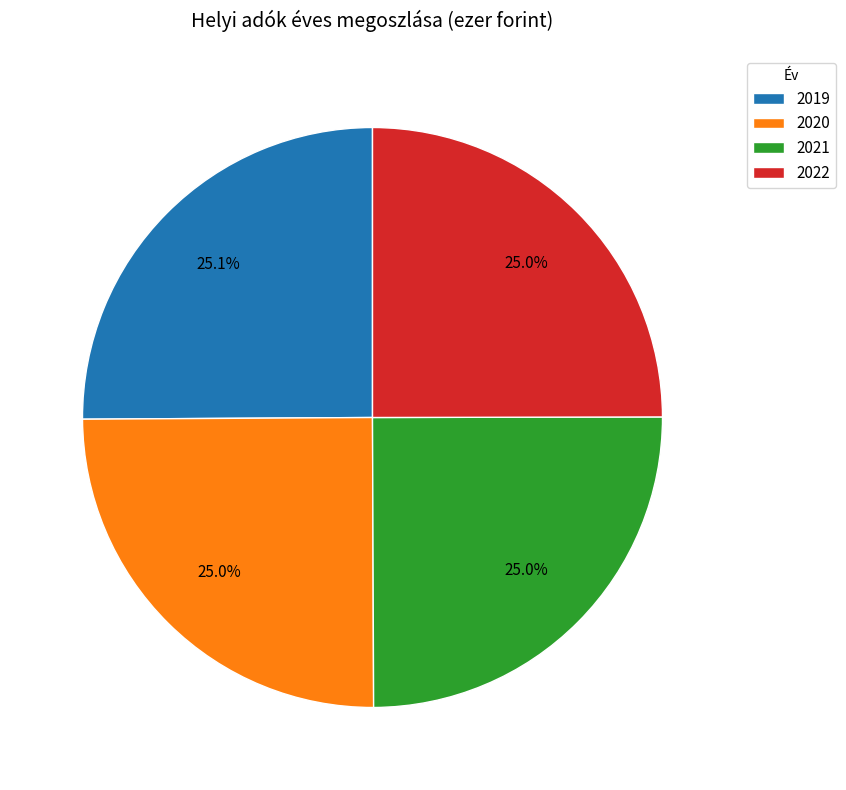

Does 2021 represent more than half of the total?

No